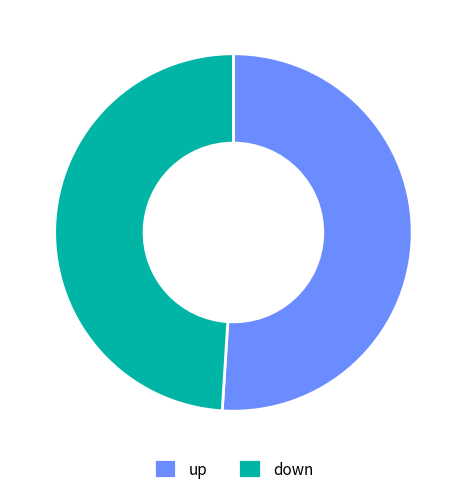

Between down and up, which is larger?

up